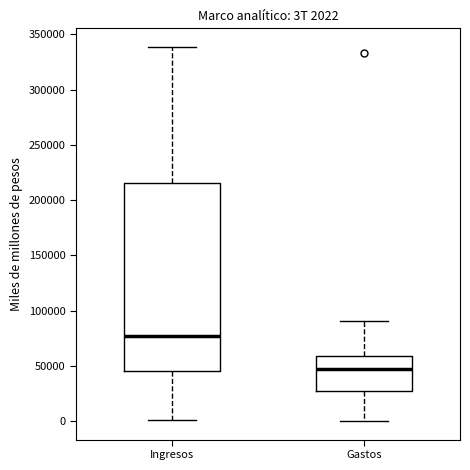

Which box's median line is the highest?

Ingresos